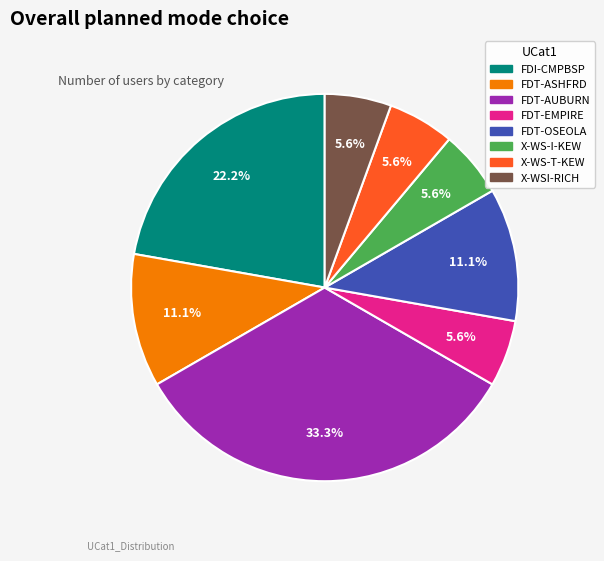

What is the largest slice in the pie chart?

FDT-AUBURN